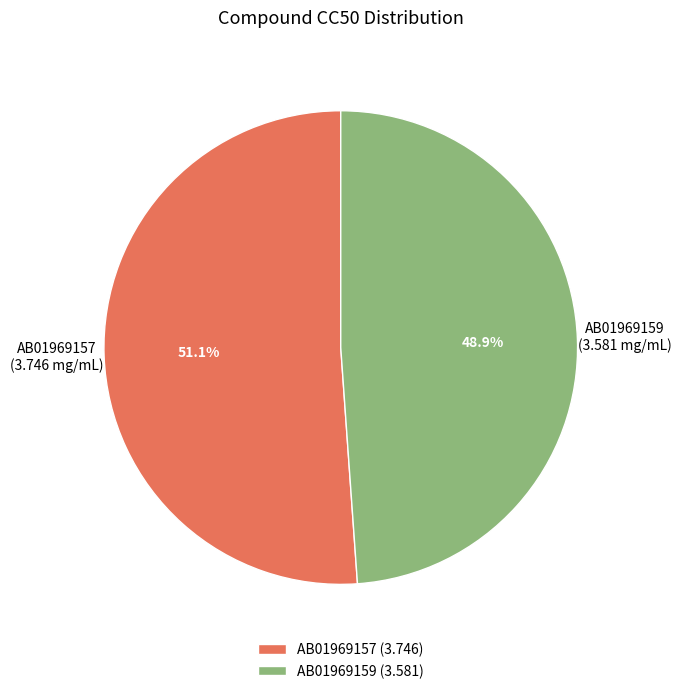

What percentage do AB01969159 and AB01969157 together represent?

100.0%